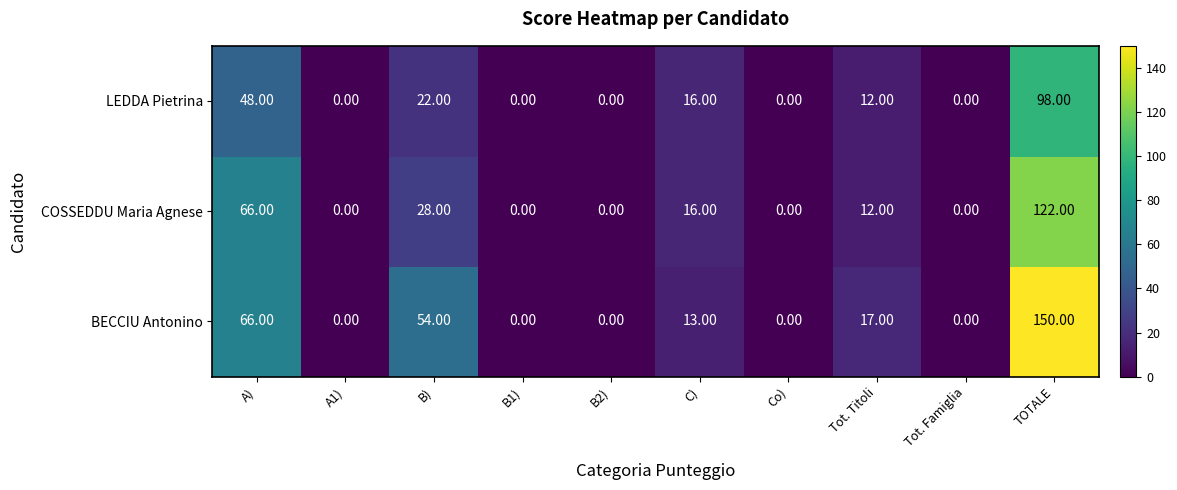

List the series in order of their overall mean, lowest first.

LEDDA Pietrina, COSSEDDU Maria Agnese, BECCIU Antonino